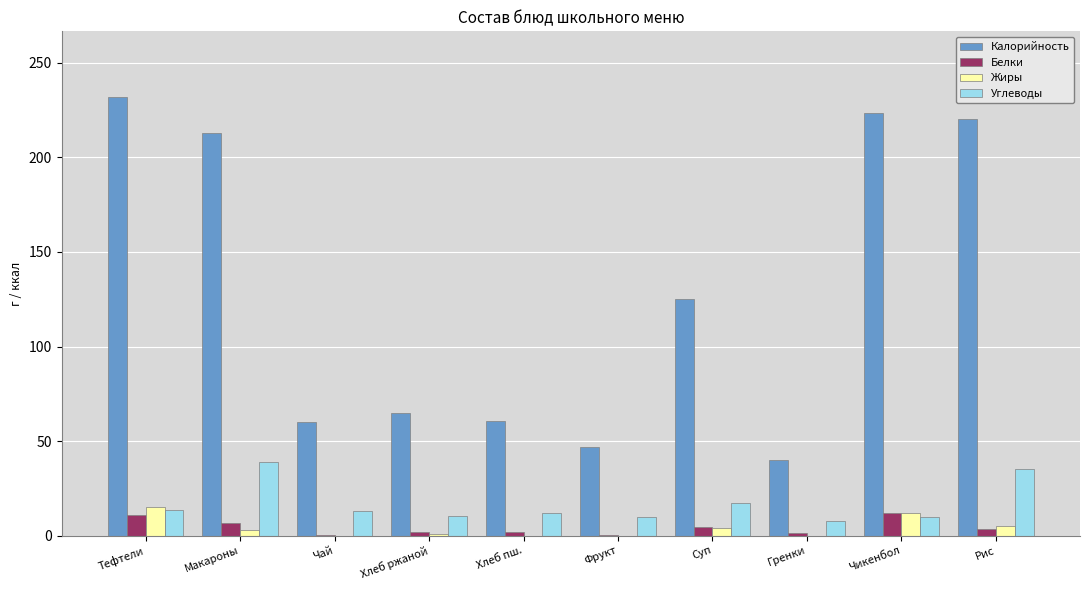

Is it true that Углеводы equals 12.2 at Хлеб пш.?

True